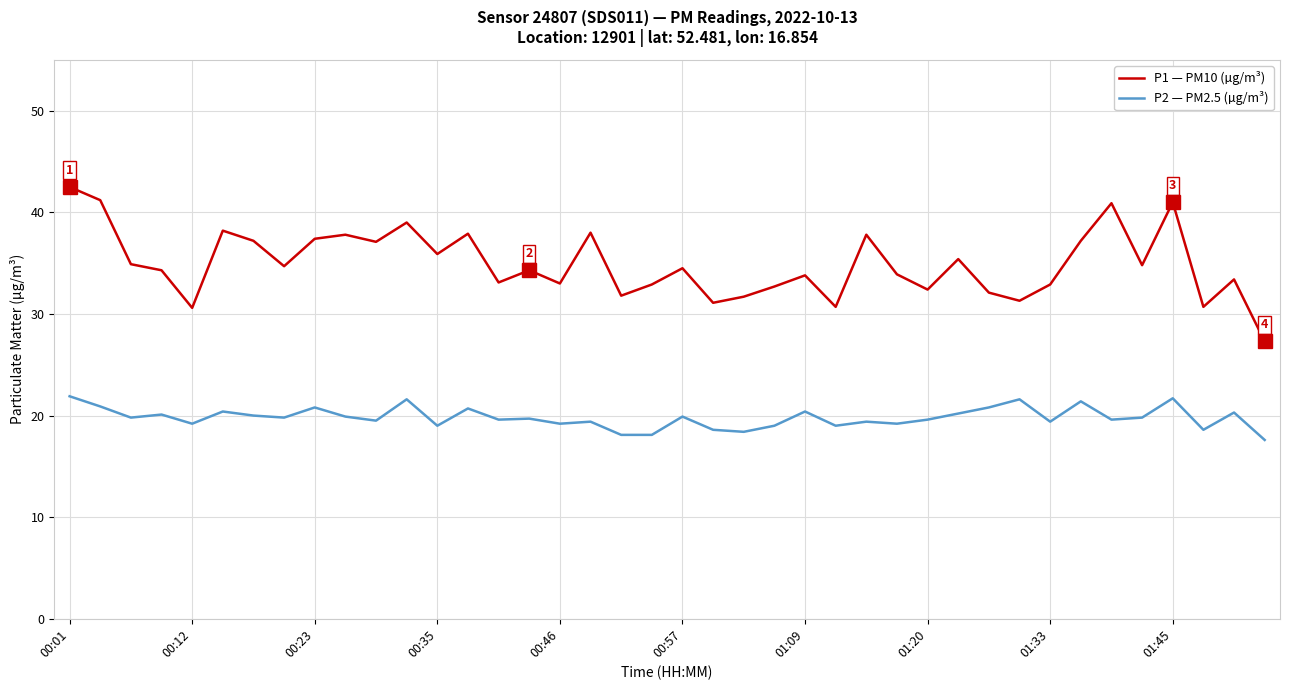

Which series has the largest range (max minus min)?

P1 — PM10 (µg/m³)